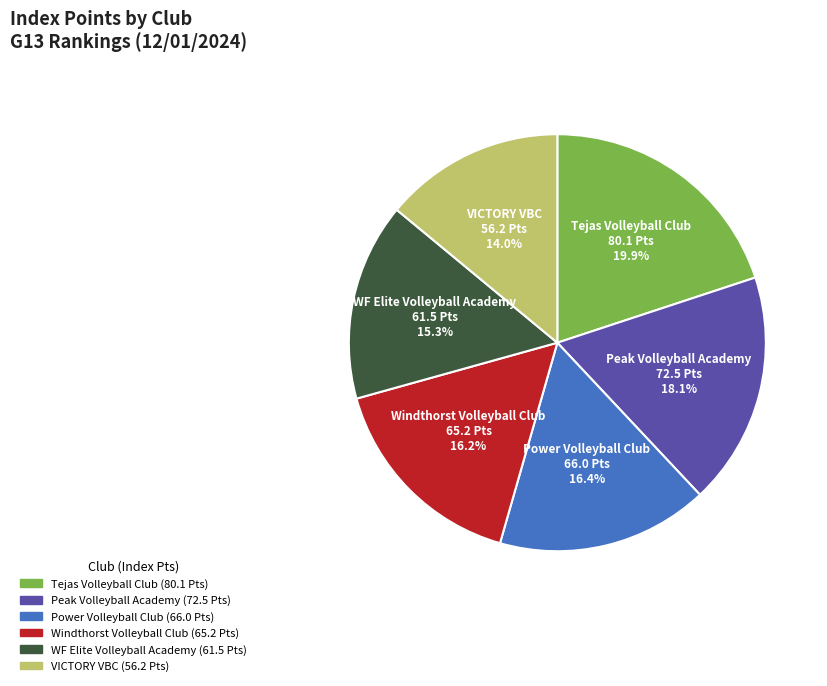

What portion of the pie excludes WF Elite Volleyball Academy?

84.7%